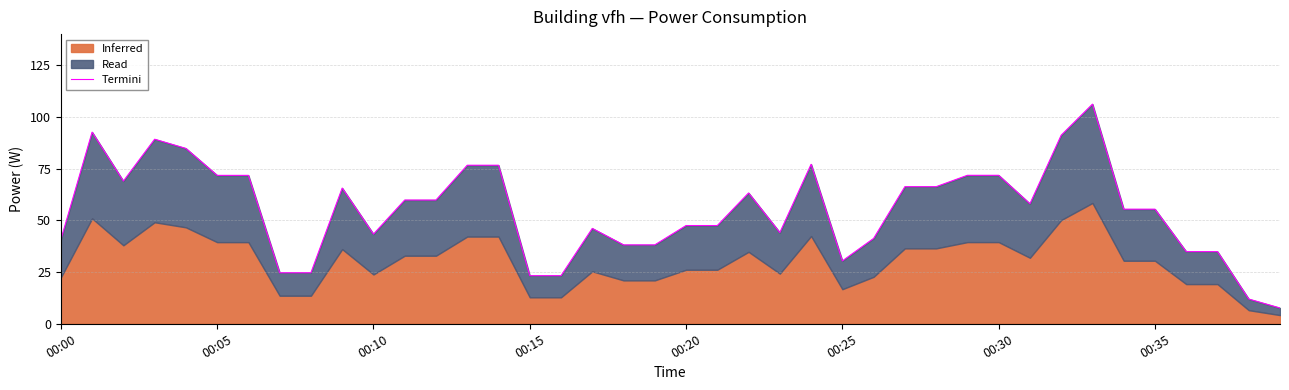

At which category does the chart reach its minimum across all series?

39